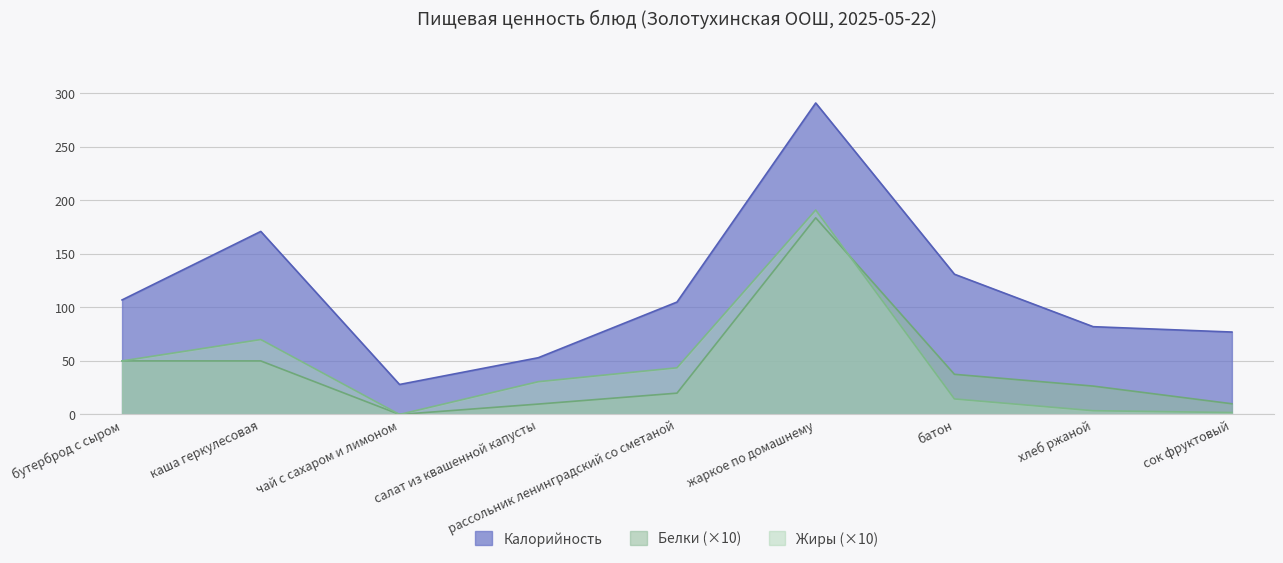

What is the average value of the Белки series?

43.0